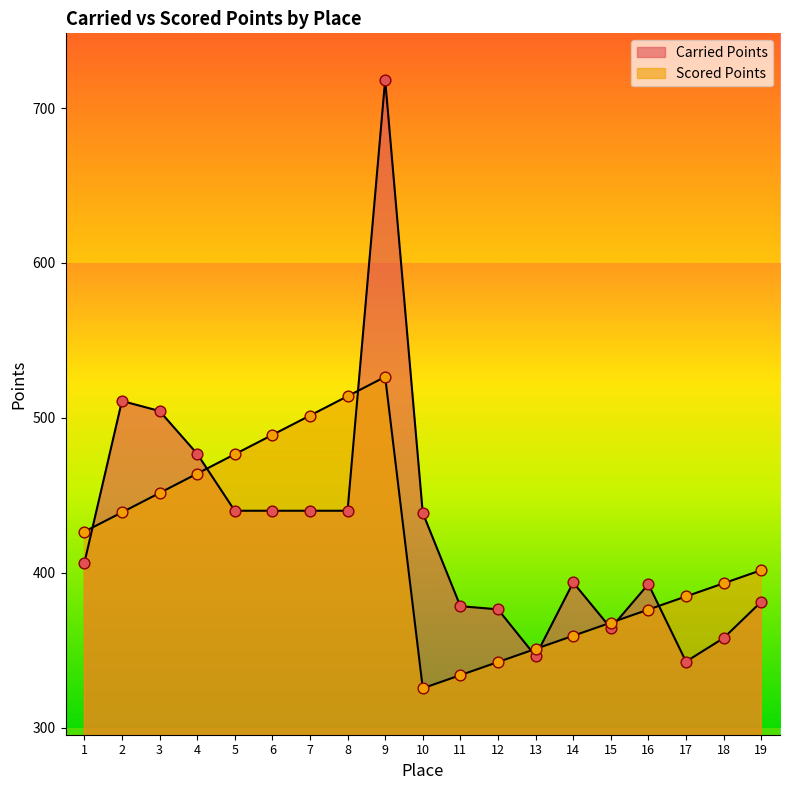

What are all the series names shown in the legend?

Carried Points, Scored Points